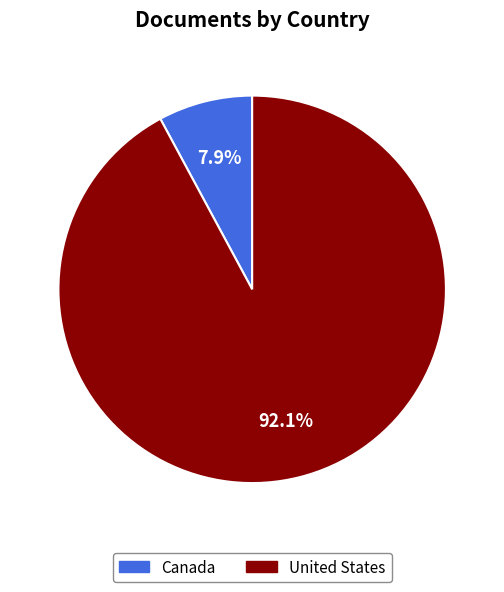

Rank the categories by value from highest to lowest.

United States, Canada